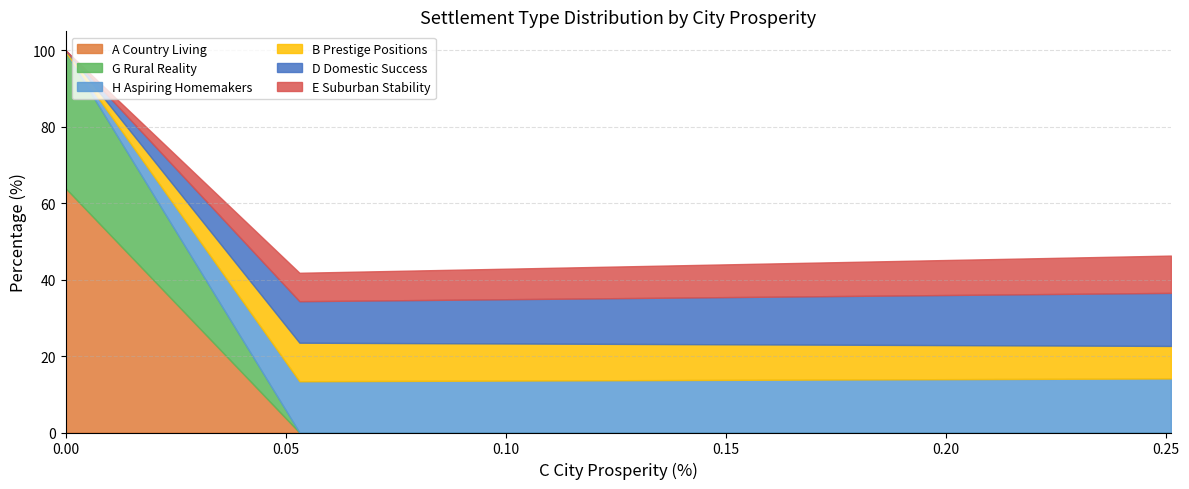

True or false: E Suburban Stability and B Prestige Positions intersect in this chart.

True